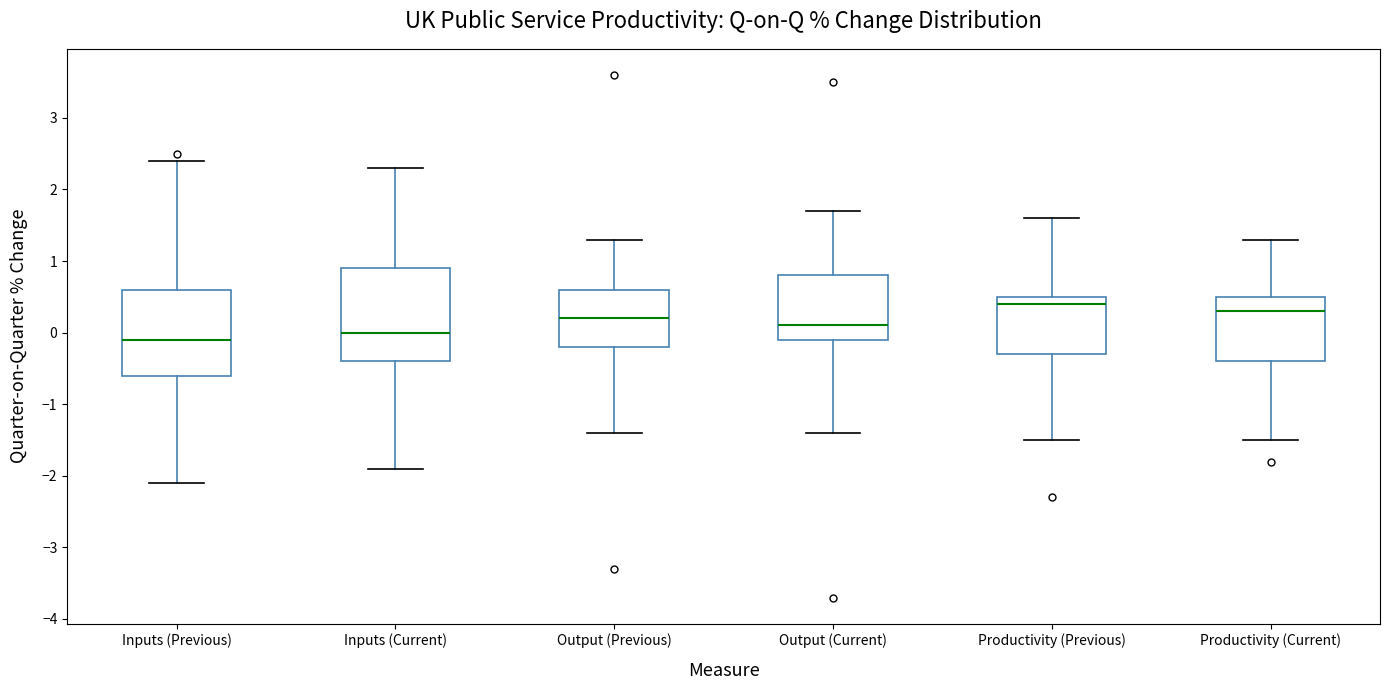

Comparing the boxes themselves (not the whiskers), which one is the tallest?

Inputs (Current)